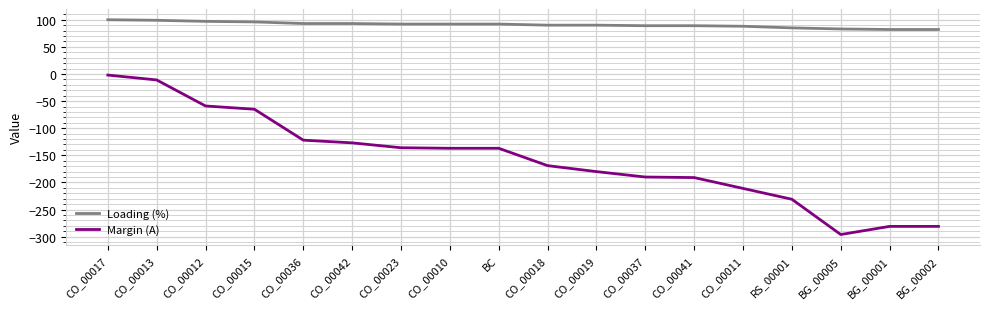

At which label does Margin (A) reach its minimum?

BG_00005